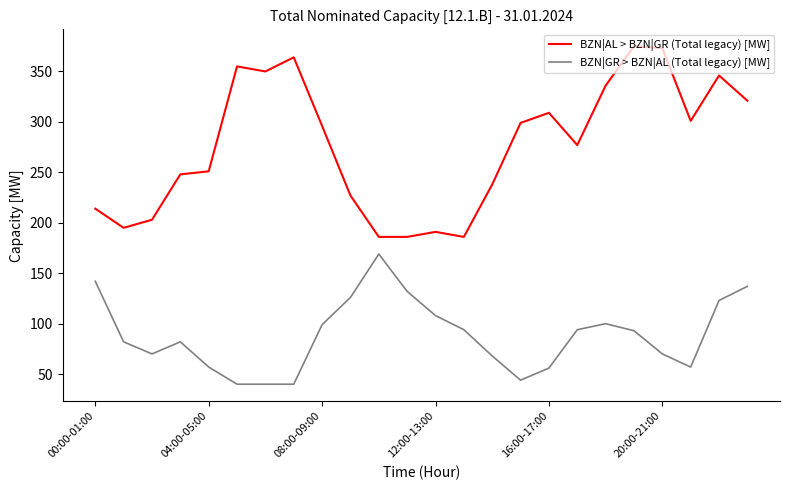

What is the difference between the maximum and second lowest values in the BZN|GR > BZN|AL (Total legacy) [MW] series?

129